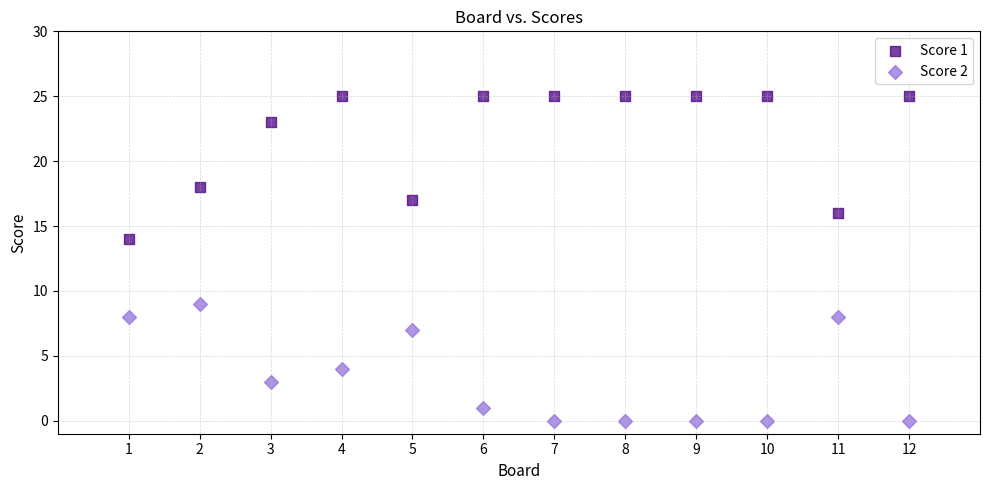

Which series has the largest Y range (max minus min)?

Score 1